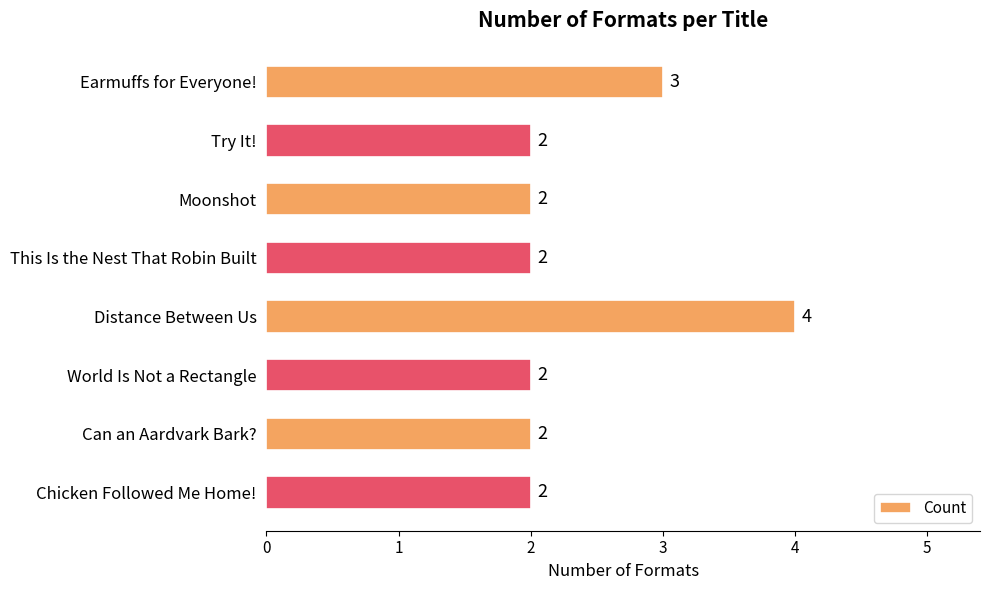

What is the label of the 7th bar from the top?

Can an Aardvark Bark?